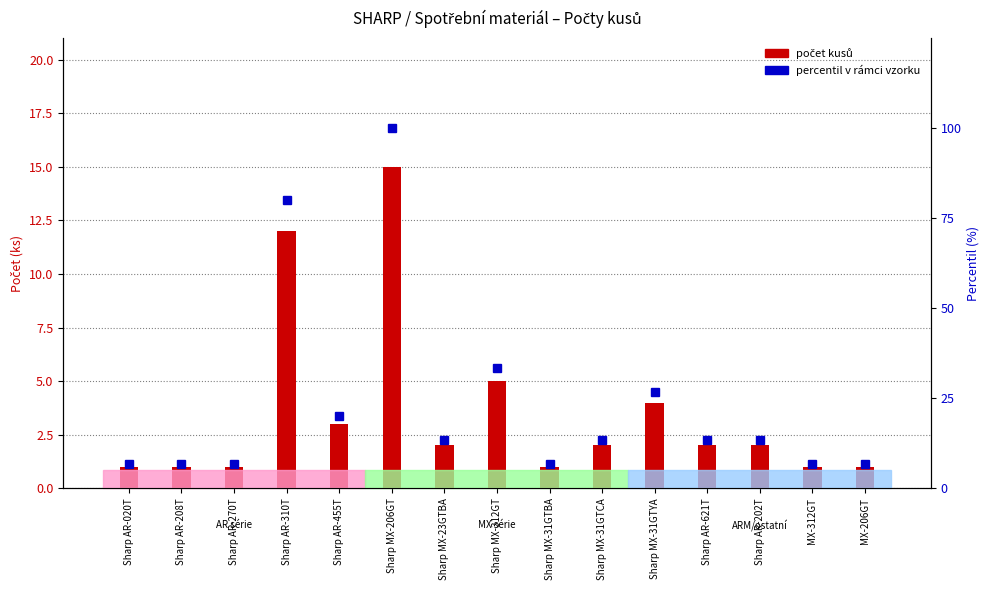

What is the difference between the percentil v rámci vzorku values at Sharp AR-310T and Sharp MX-31GTCA?

66.7